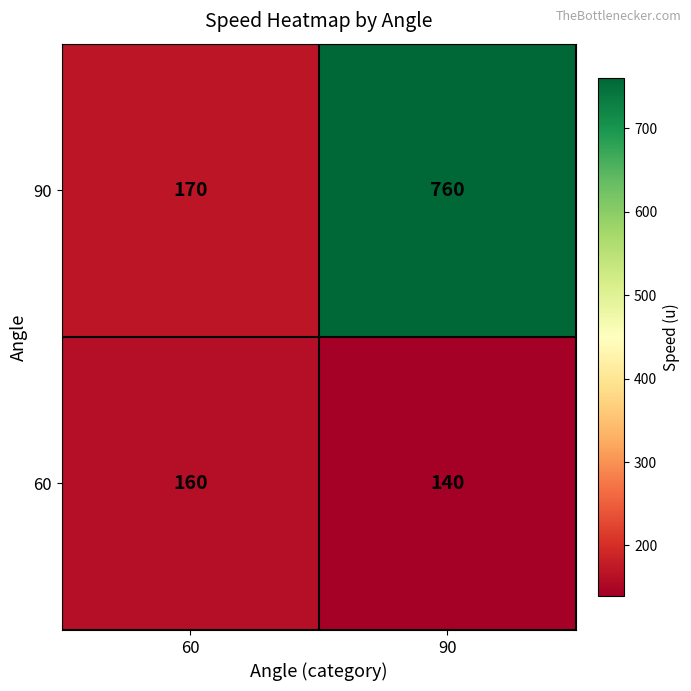

The value of 90 at 90 is 760. True or false?

True